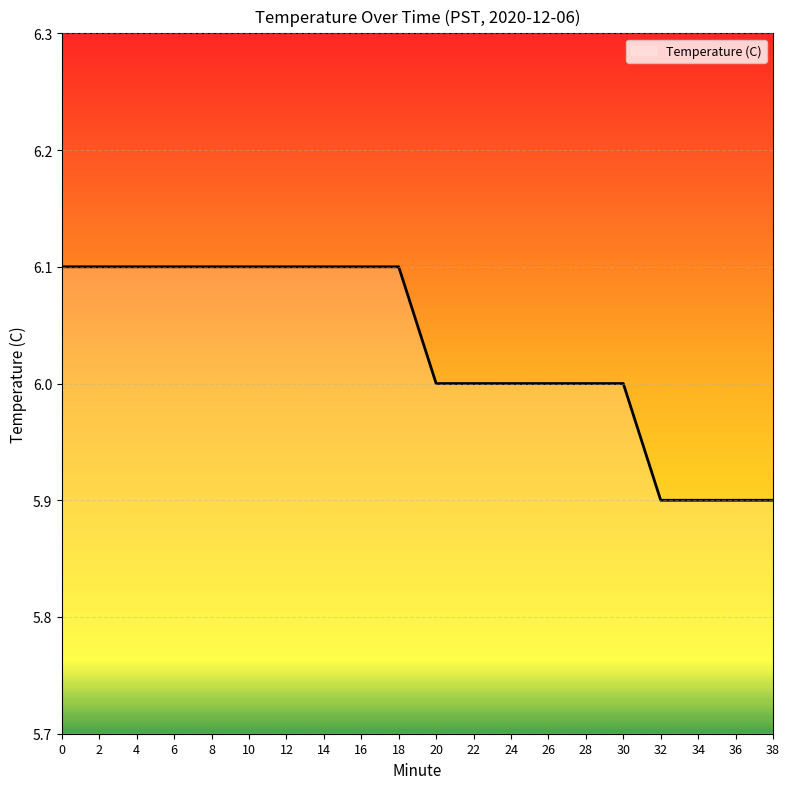

How many series are shown in this chart?

1